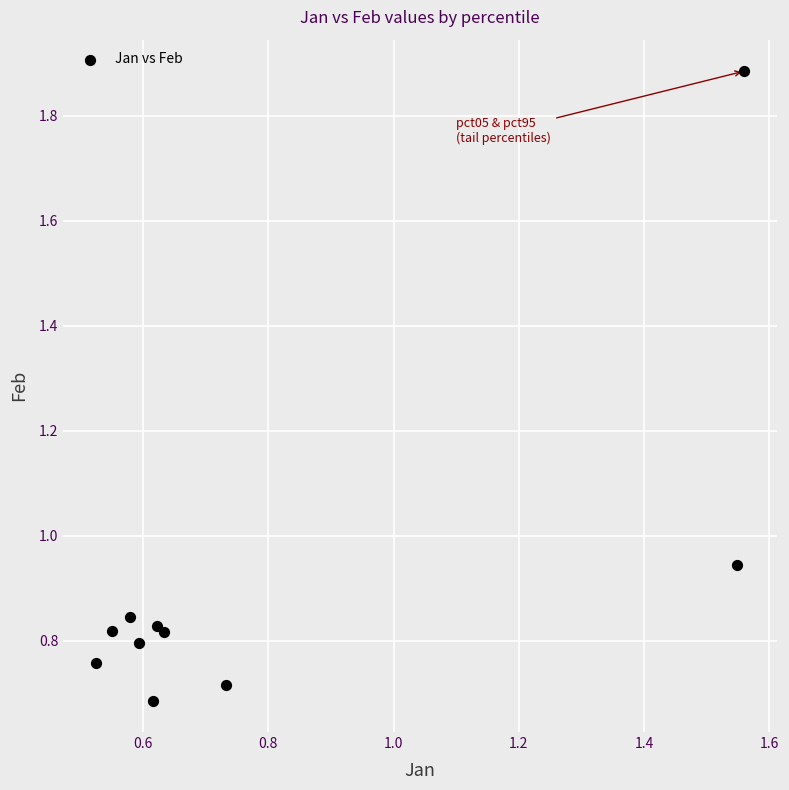

What is the range of Y values (max minus min)?

1.2